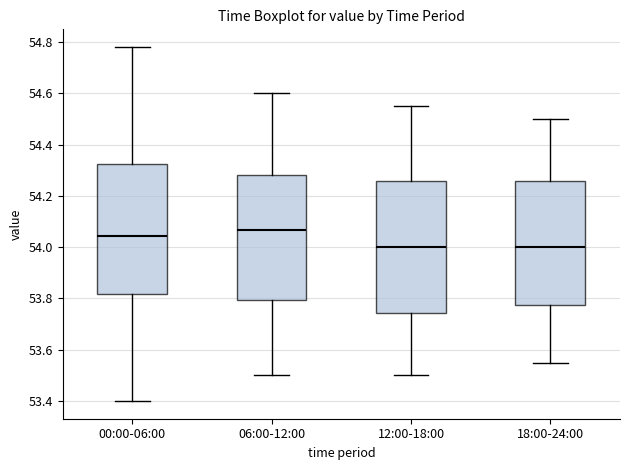

Reading left to right, transcribe this box plot: for each box, give where its median line is, the range the box spans, and where its two whiskers end, as read against the y-axis. The values are not printed on the chart, so give them approximately, as read against the axis.

00:00-06:00: median 54.04, box 53.82 to 54.32, whiskers 53.40 to 54.78
06:00-12:00: median 54.06, box 53.80 to 54.28, whiskers 53.50 to 54.60
12:00-18:00: median 54.00, box 53.74 to 54.26, whiskers 53.50 to 54.56
18:00-24:00: median 54.00, box 53.78 to 54.26, whiskers 53.56 to 54.50